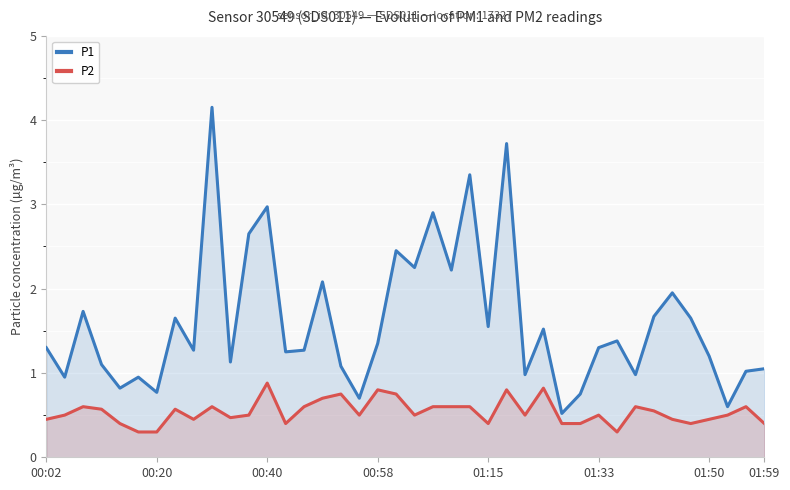

List the series in order of their peak value, highest first.

P1, P2